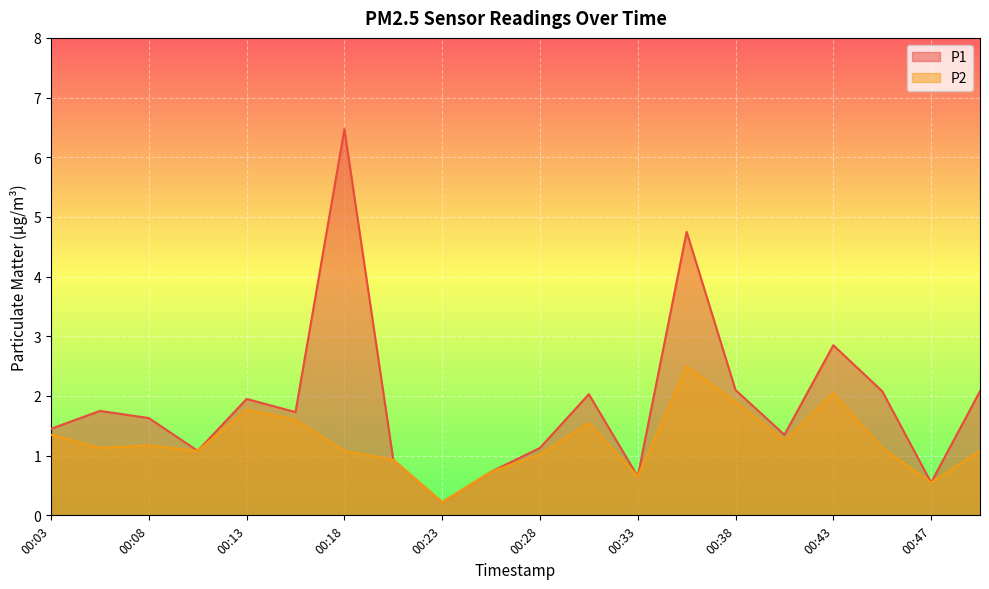

Which label corresponds to the smallest value in the chart?

00:23